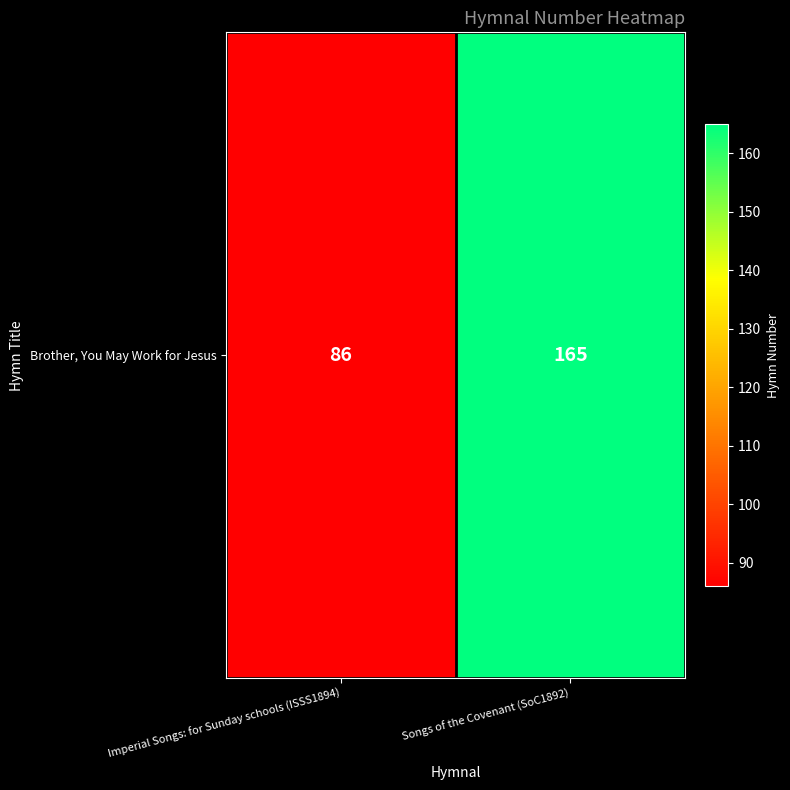

Reading right to left, extract all data points from this chart.

Songs of the Covenant (SoC1892)=165	Imperial Songs: for Sunday schools (ISSS1894)=86